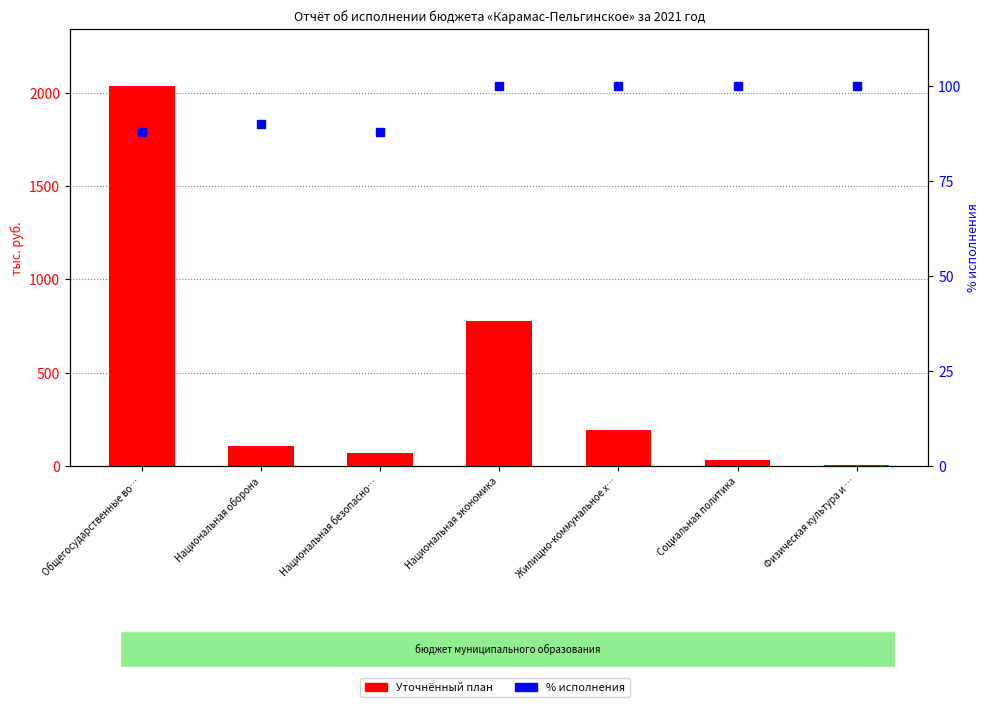

At which category does the chart reach its peak across all series?

Общегосударственные во…